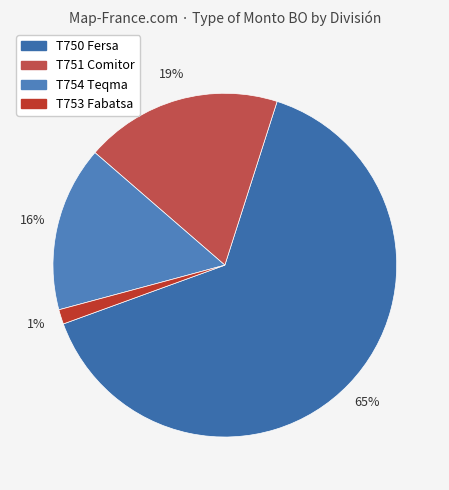

Rank the categories by value from highest to lowest.

T750 Fersa, T751 Comitor, T754 Teqma, T753 Fabatsa